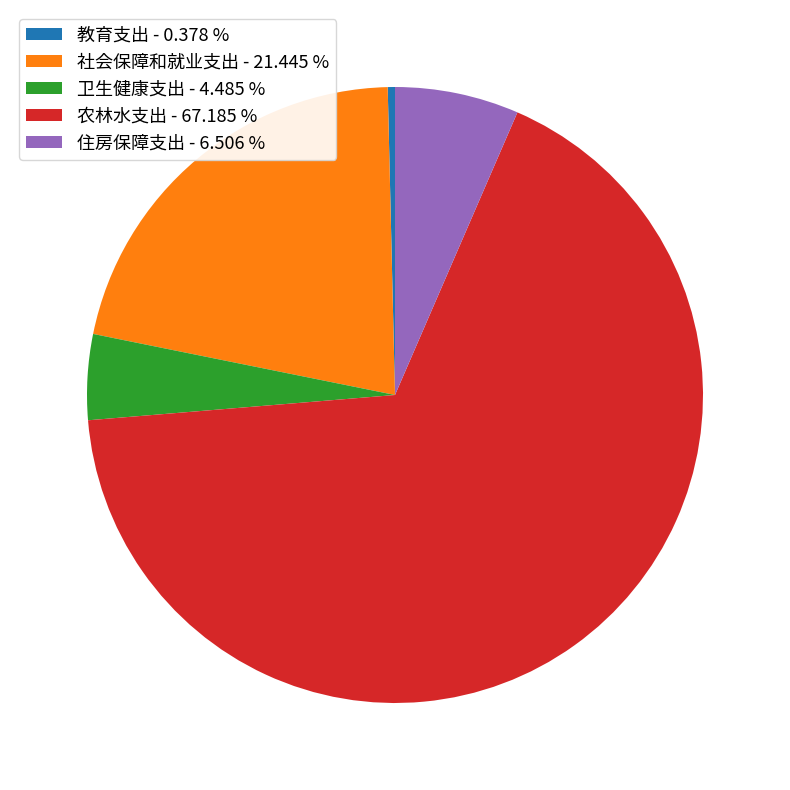

Combined, do 教育支出 - 0.378 % and 住房保障支出 - 6.506 % account for over 50%?

No